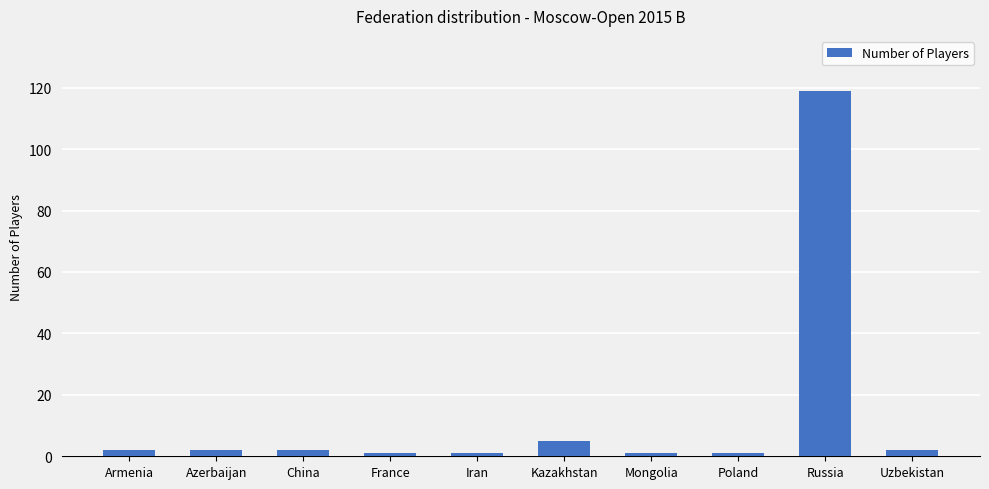

What is the sum of the values at Armenia and Azerbaijan?

4